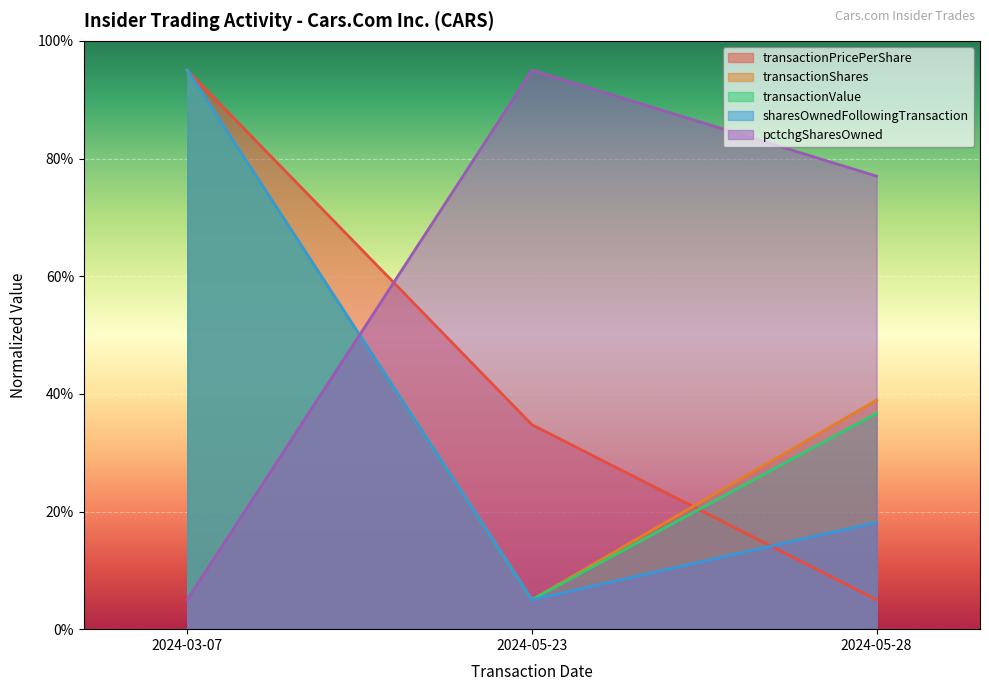

List the labels in order of sharesOwnedFollowingTransaction value, smallest first.

2024-05-23, 2024-05-28, 2024-03-07